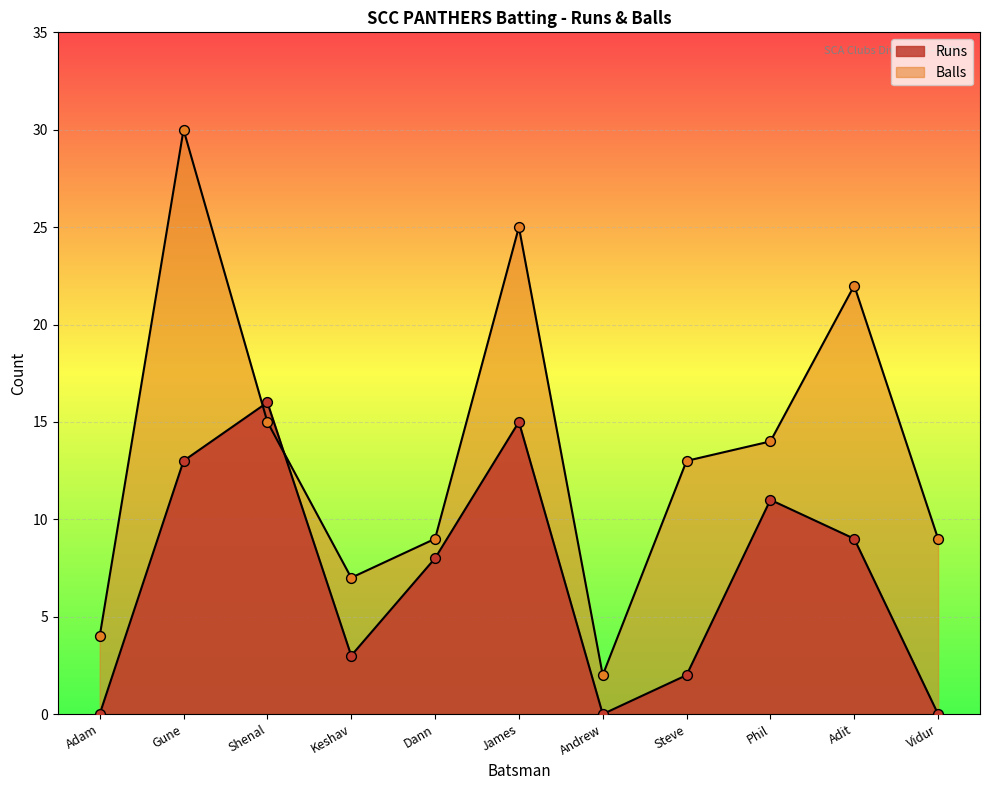

Which series reaches the minimum Y coordinate?

Runs